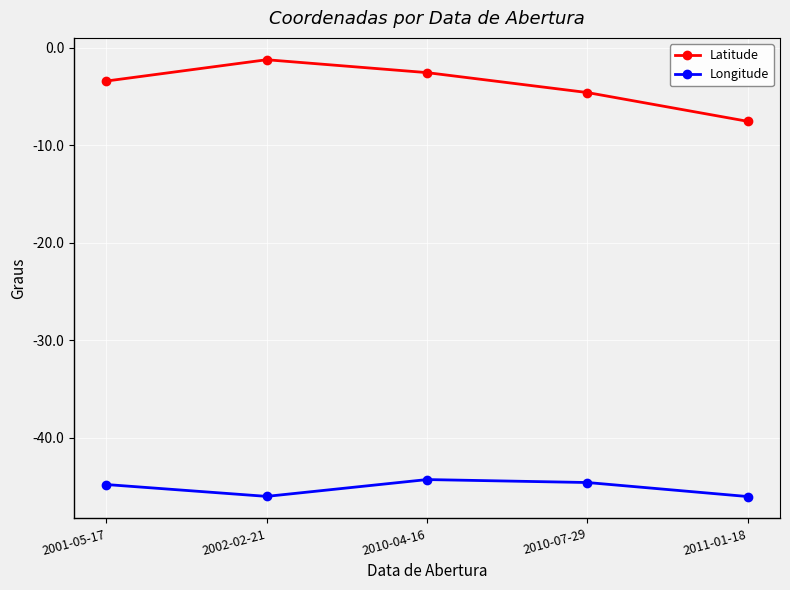

Count the number of categories in the chart.

5